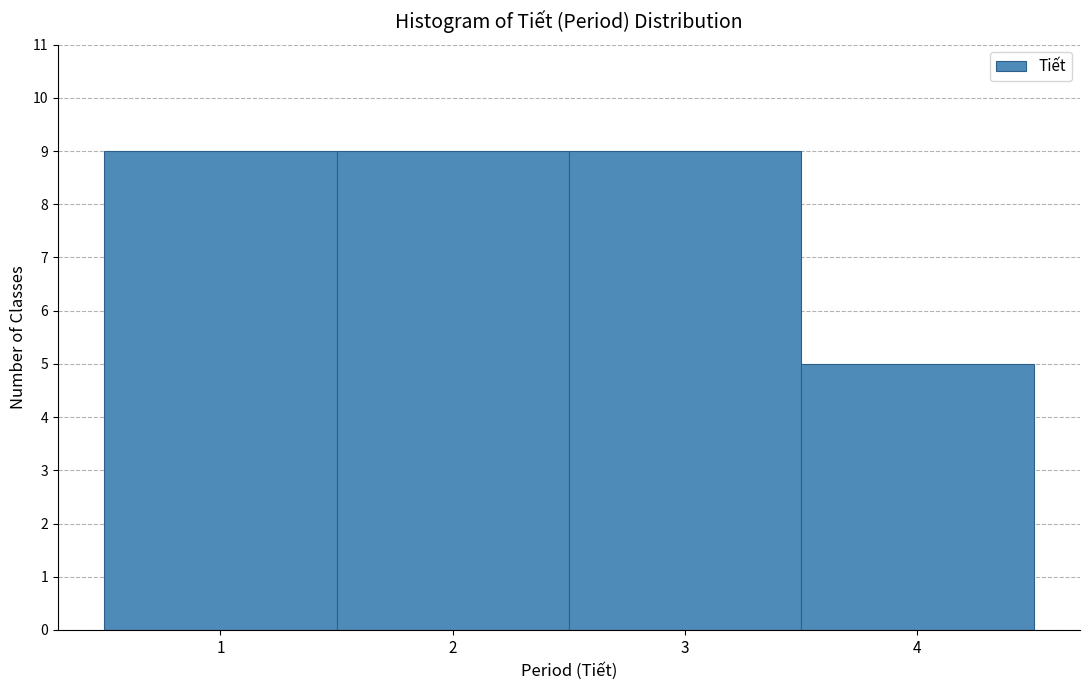

Reading left to right, transcribe this chart: for each bar, give the range it covers on the x-axis and its height. The values are not printed on the chart, so give them approximately, as read against the axis.

0.5 to 1.5: 9
1.5 to 2.5: 9
2.5 to 3.5: 9
3.5 to 4.5: 5